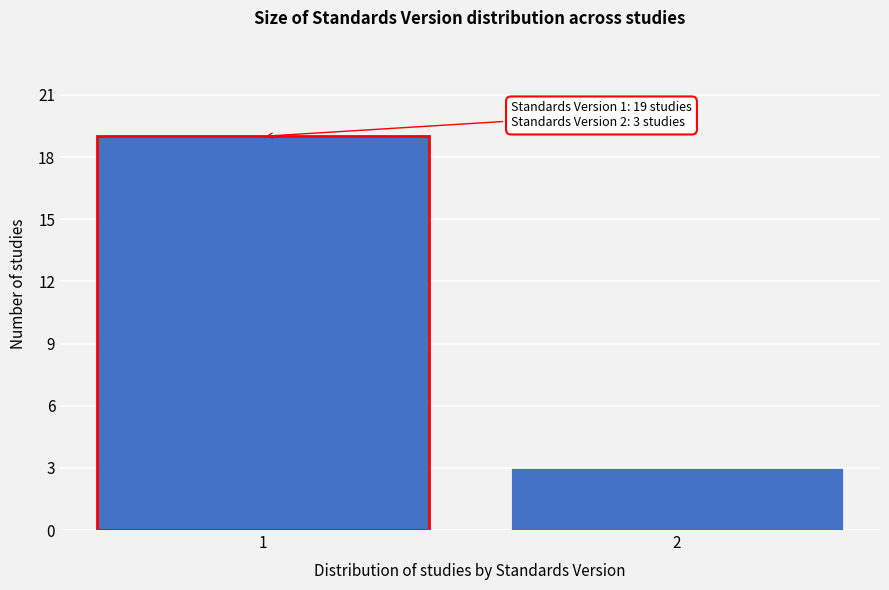

Reading left to right, transcribe all the data shown in this chart.

19	3